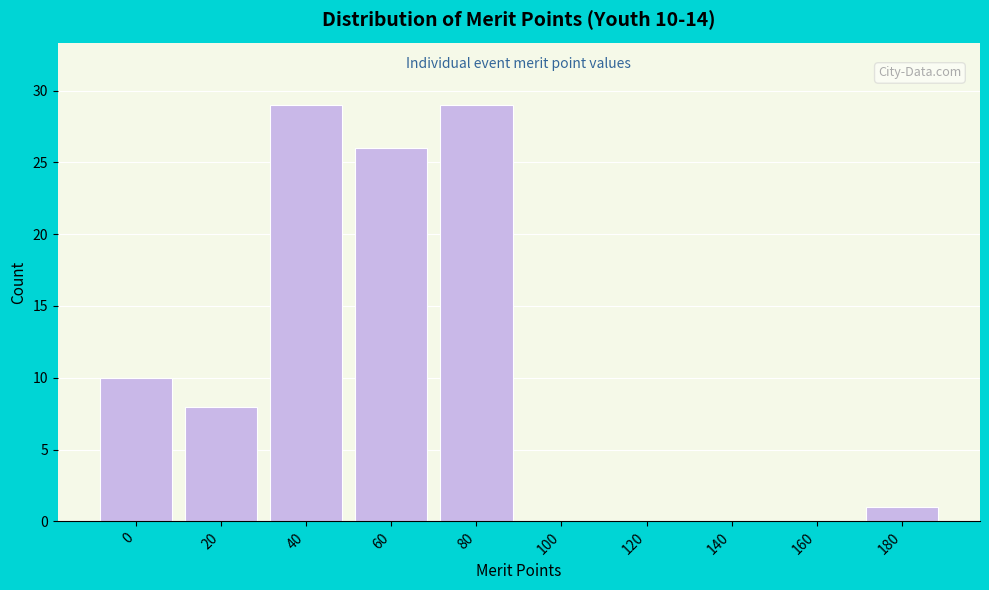

Reading left to right, what are all the values shown in this chart?

0=10	20=8	40=29	60=26	80=29	100=0	120=0	140=0	160=0	180=1